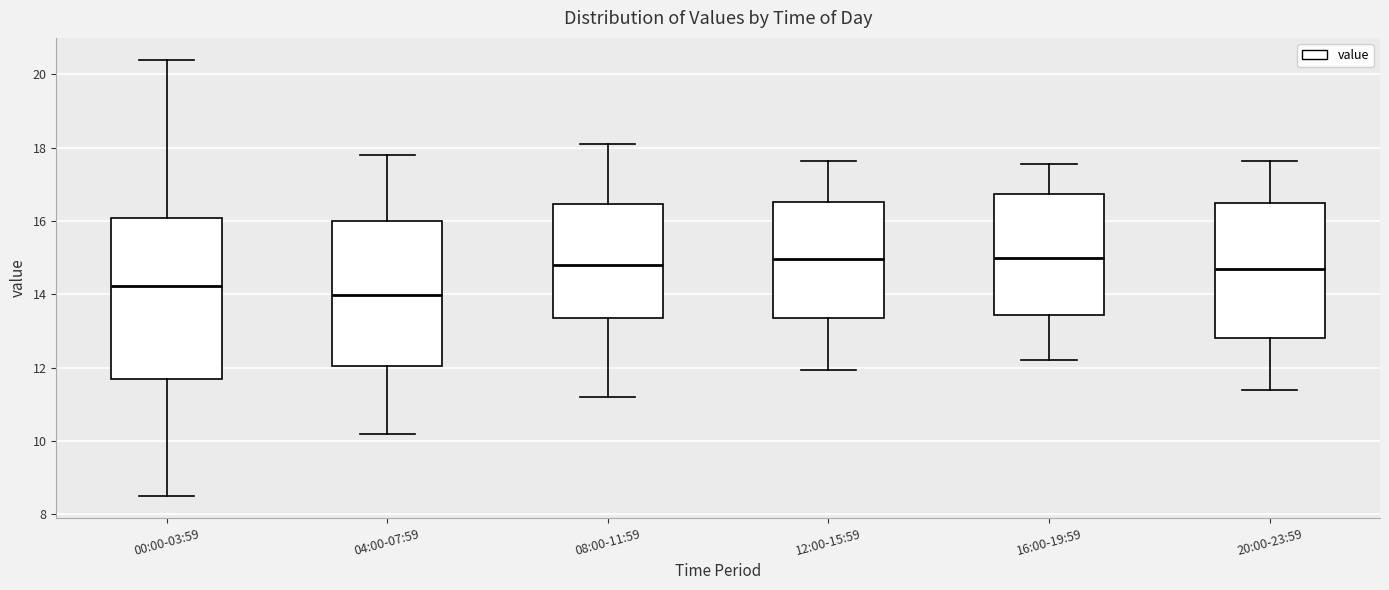

Which box has the lowest median line?

04:00-07:59